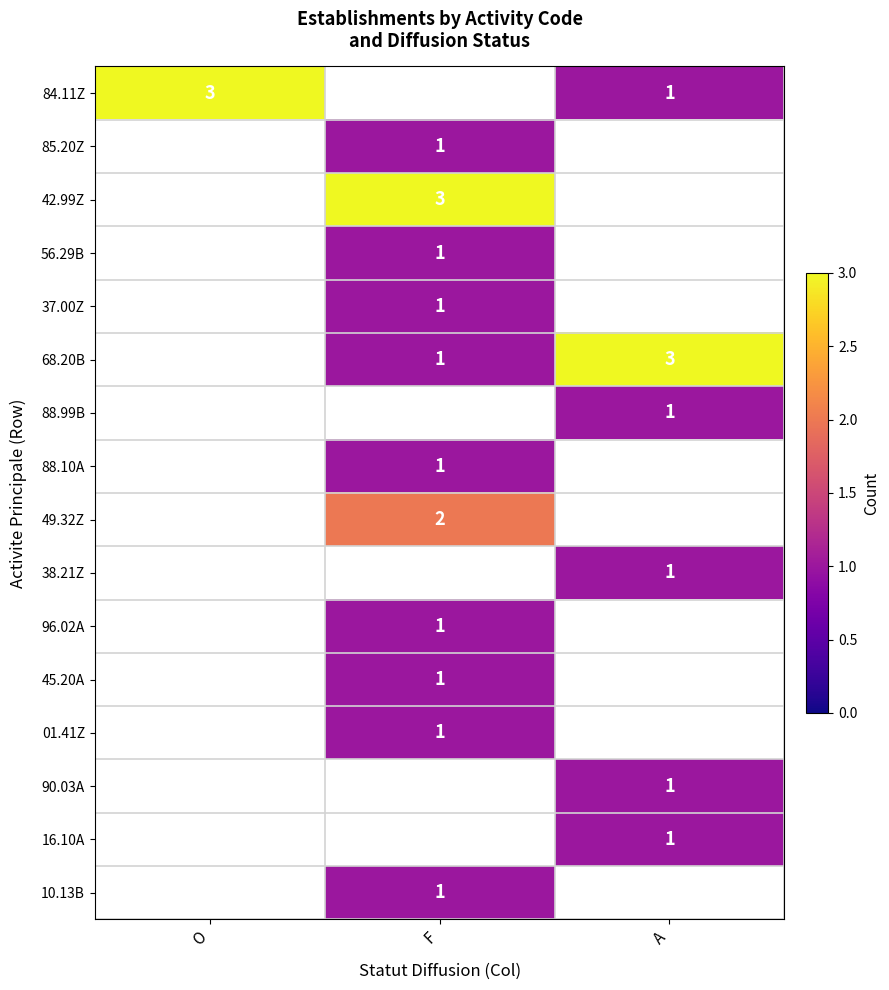

Count the number of data series in this chart.

16